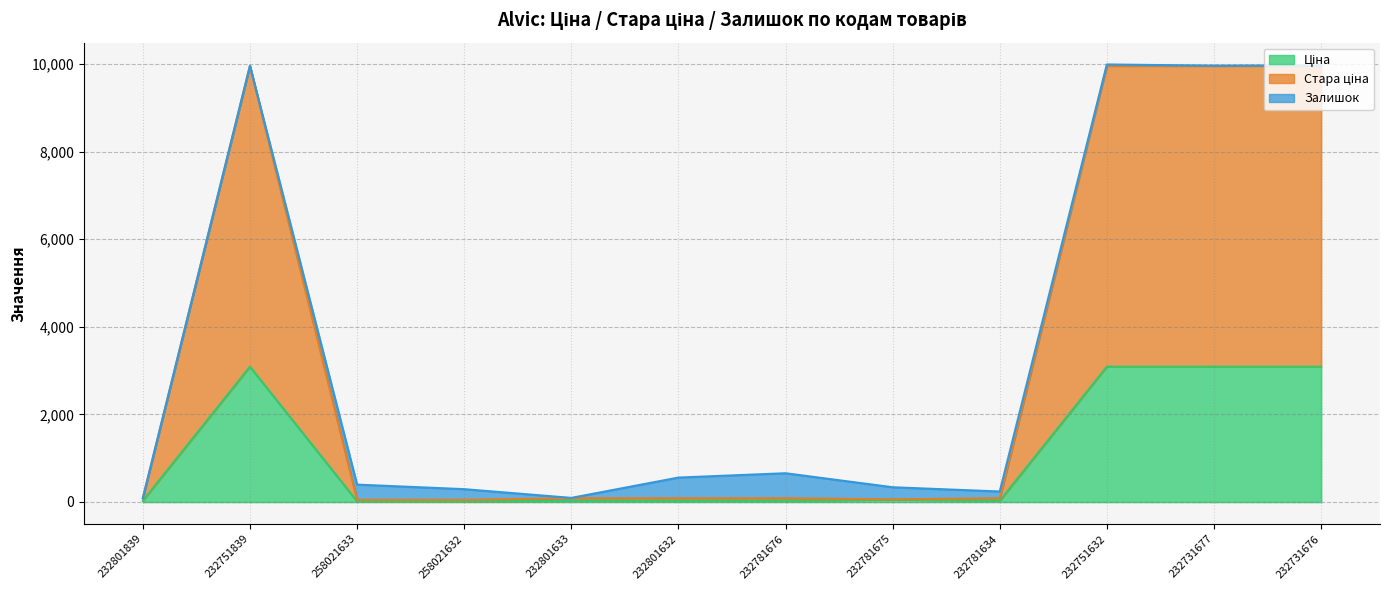

The value of Стара ціна at 258021633 is 50.2. True or false?

True